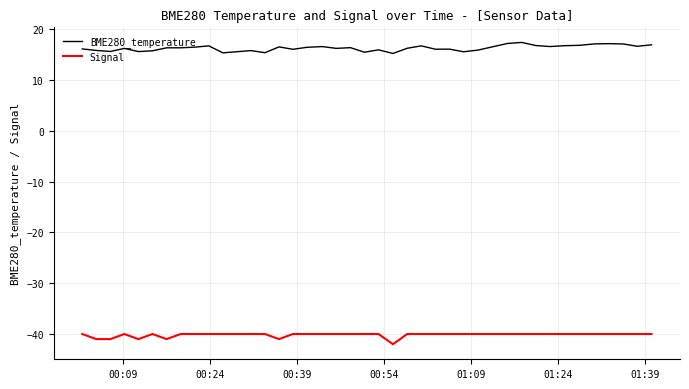

Does the chart display data point markers on the line(s)?

No